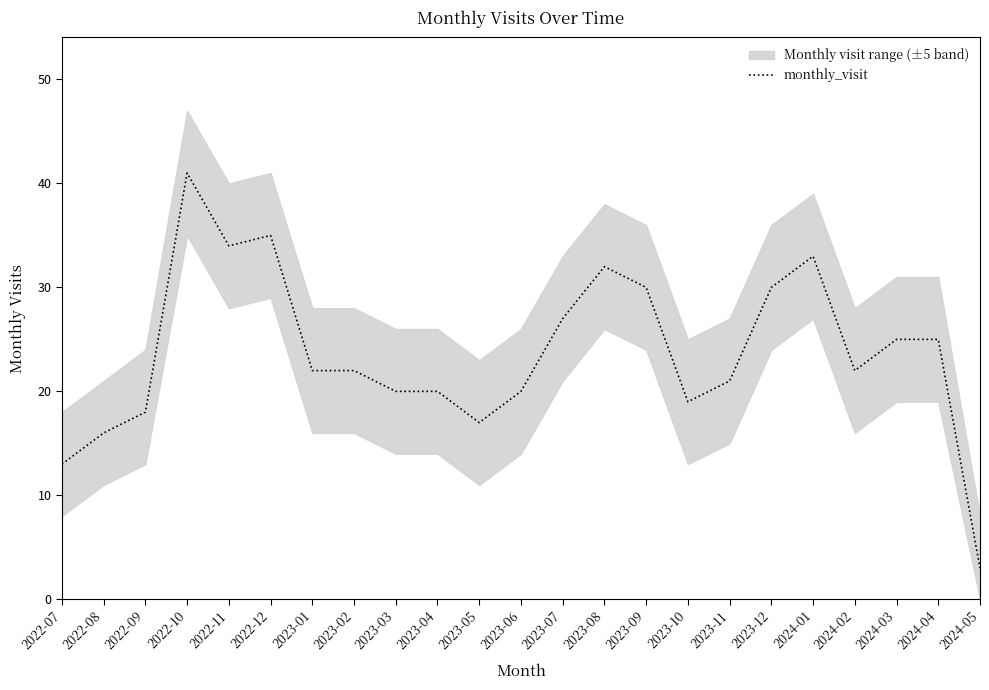

What value does the data have at 2022-07, to the nearest 10?

10